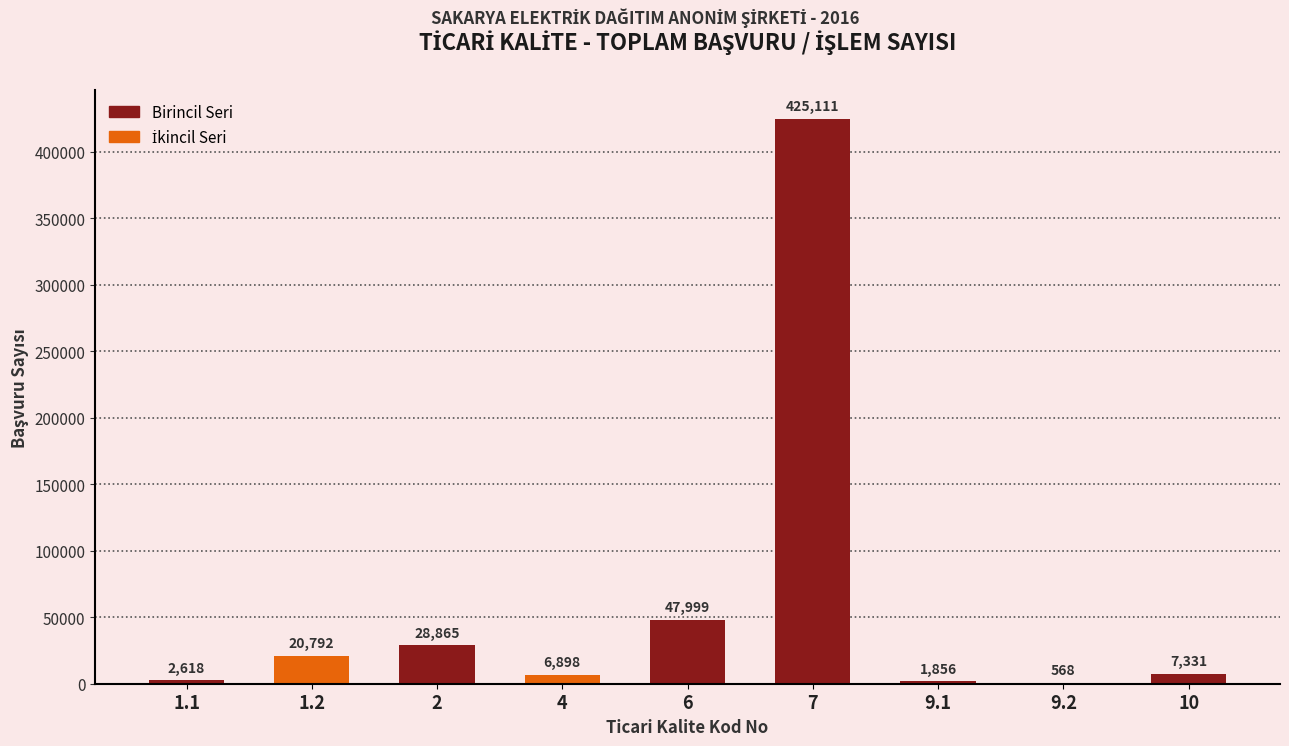

What is the change in value from 2 to 6?

+19134